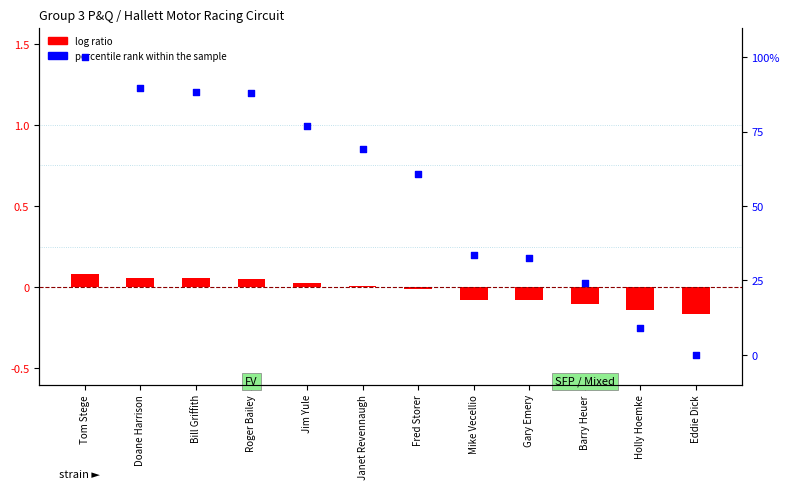

Which series has the largest Y range (max minus min)?

percentile rank within the sample